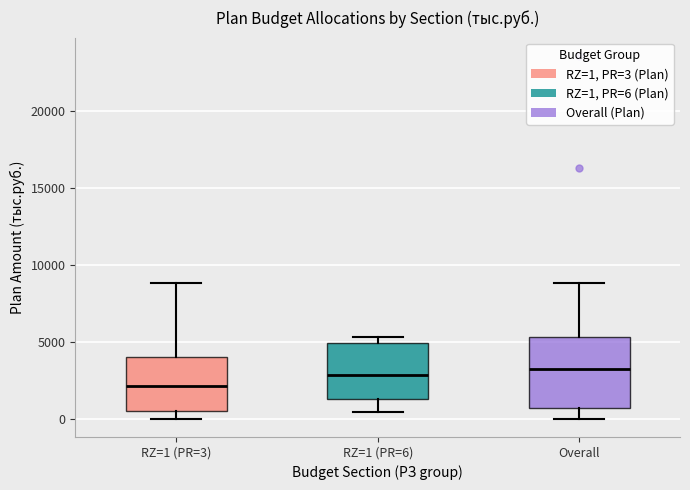

Where is the upper edge of the box for RZ=1 (PR=6) on the y-axis? The values are not printed on the chart, so give them approximately, as read against the axis.

5000